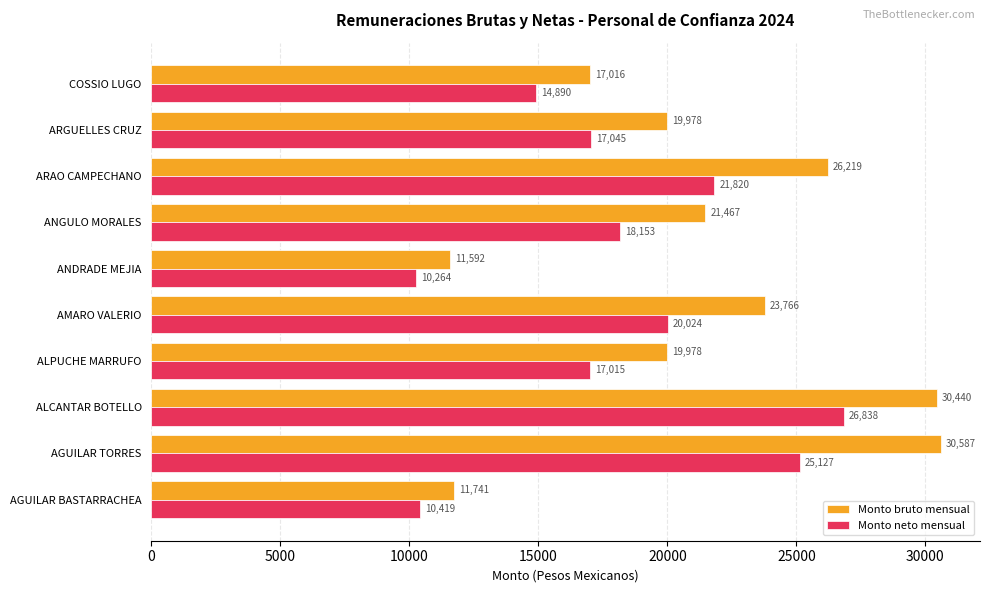

What is the difference between the maximum and second lowest values in the Monto neto mensual series?

16419.0